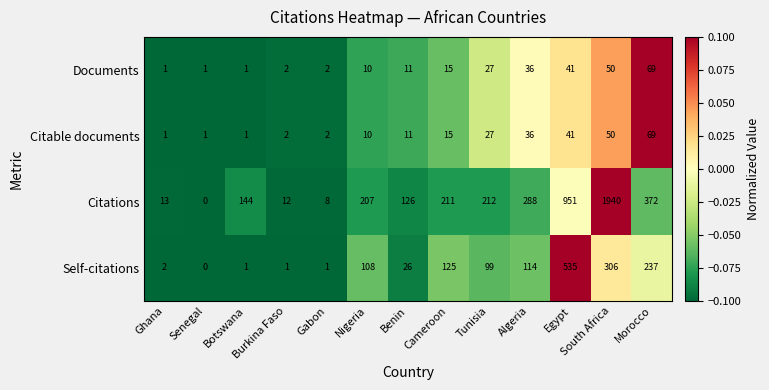

At which category is the sum across all series the highest?

South Africa